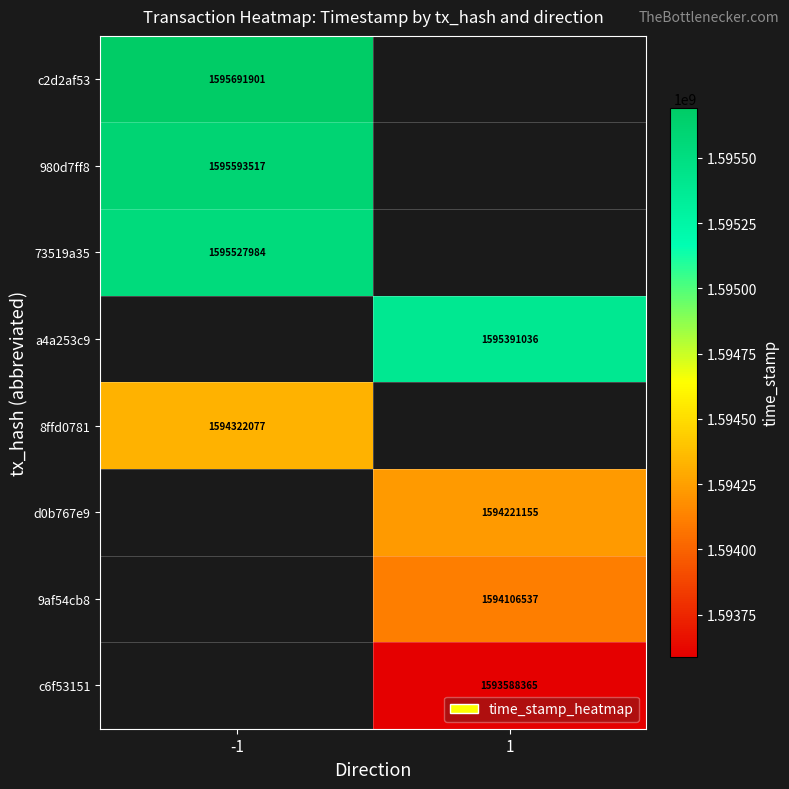

The value of c2d2af53 at -1 is 1595691901. True or false?

True